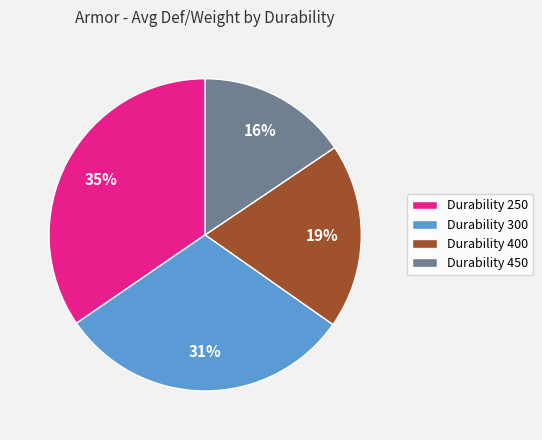

To the nearest percent, what is the difference between the largest and smallest slice percentages?

19%